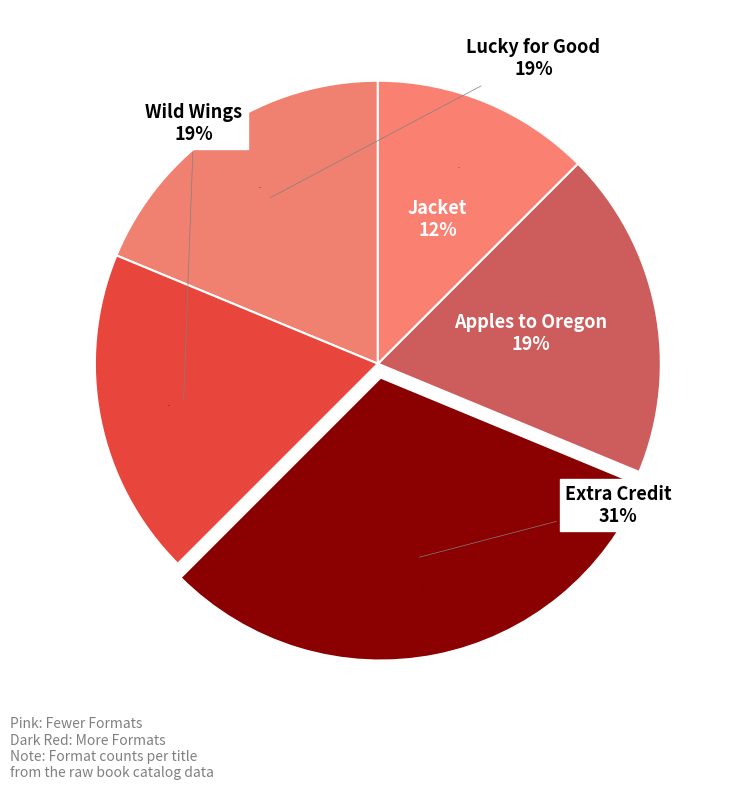

How many slices are in this pie chart?

5